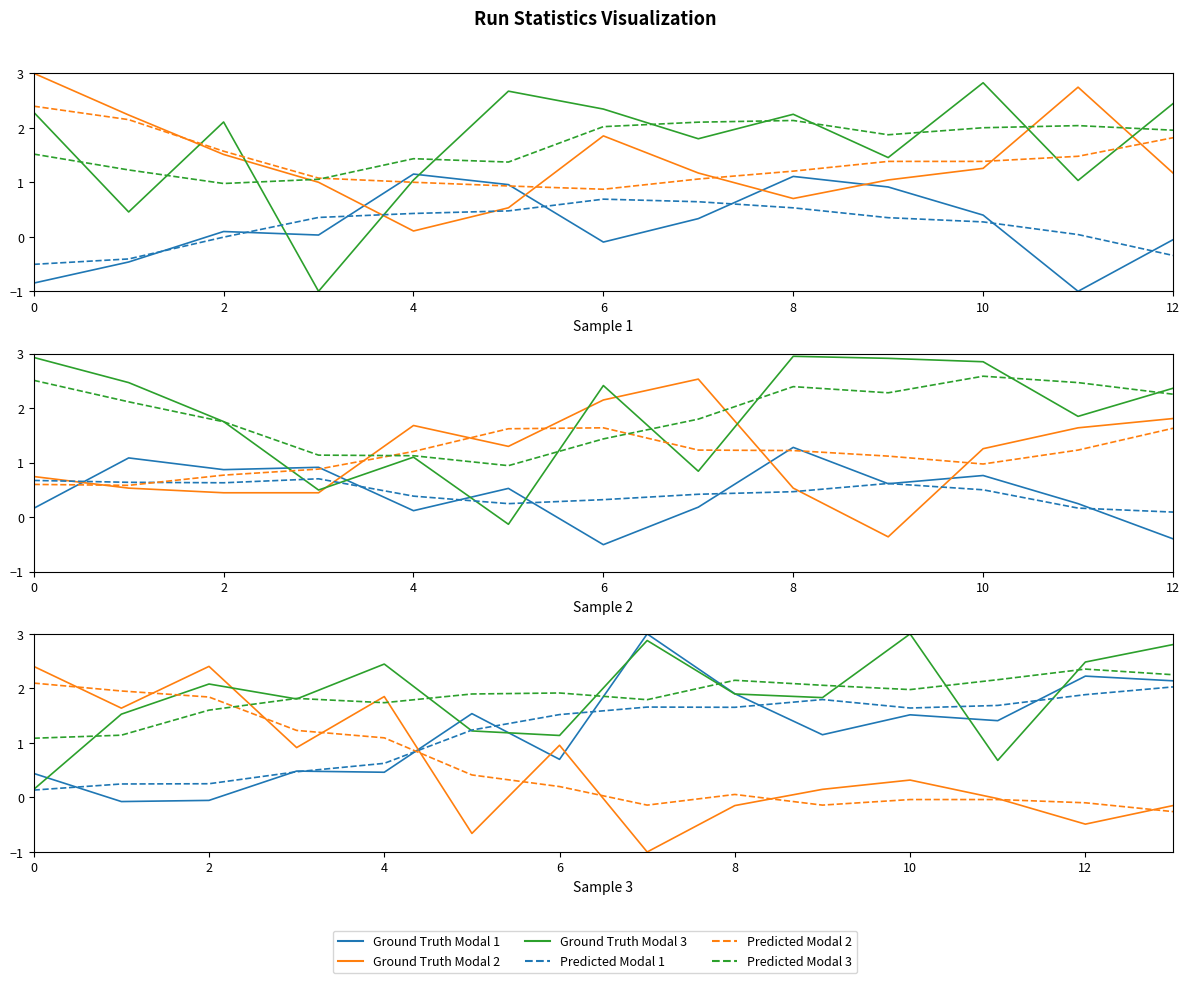

What is the difference between the maximum and minimum values in the Predicted Modal 3 series?

1.2